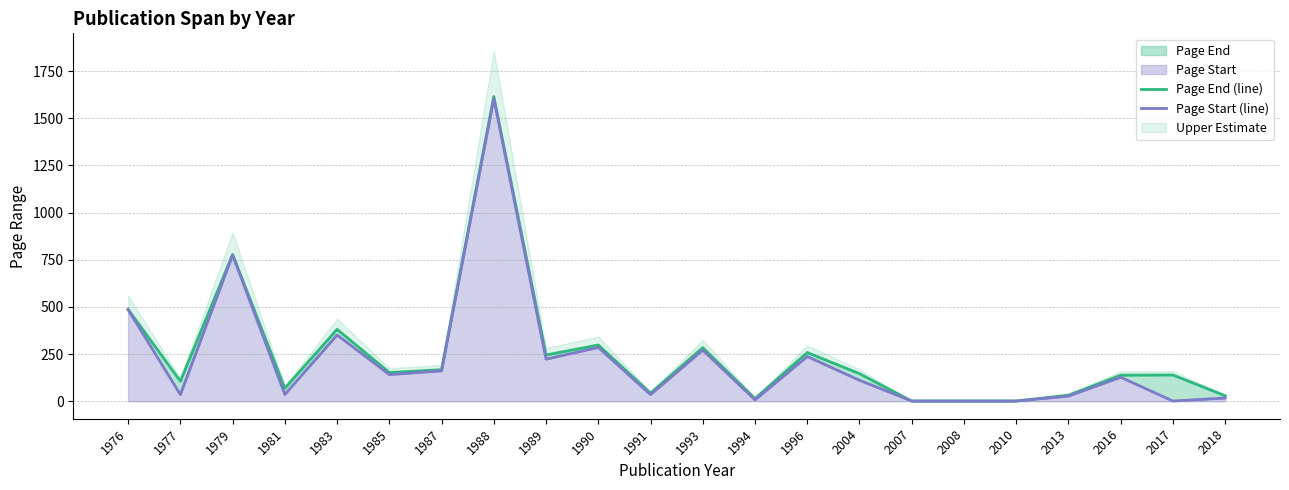

Where is the first local maximum for Page End (line)?

1979